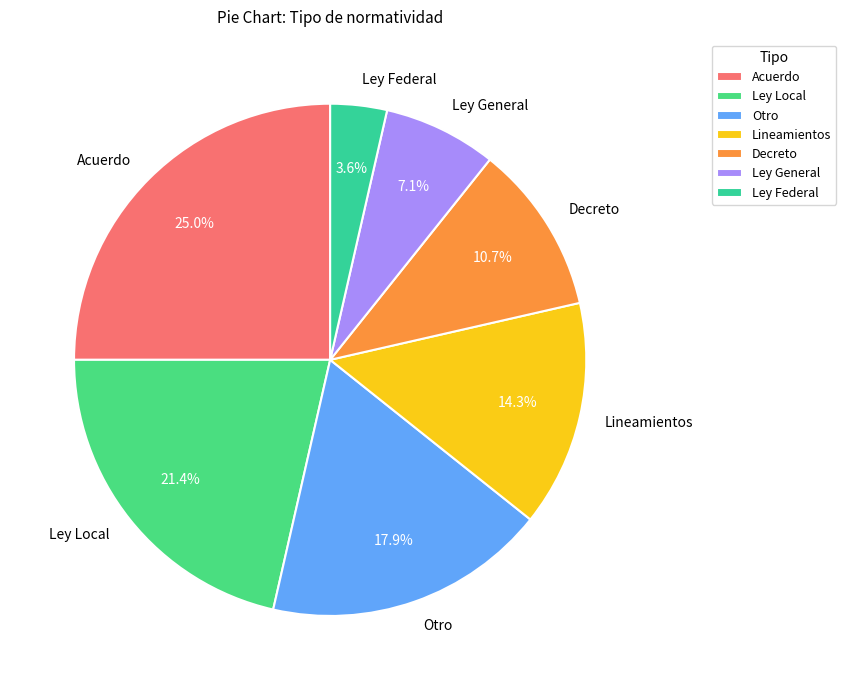

Is there any slice that represents more than half of the pie?

No